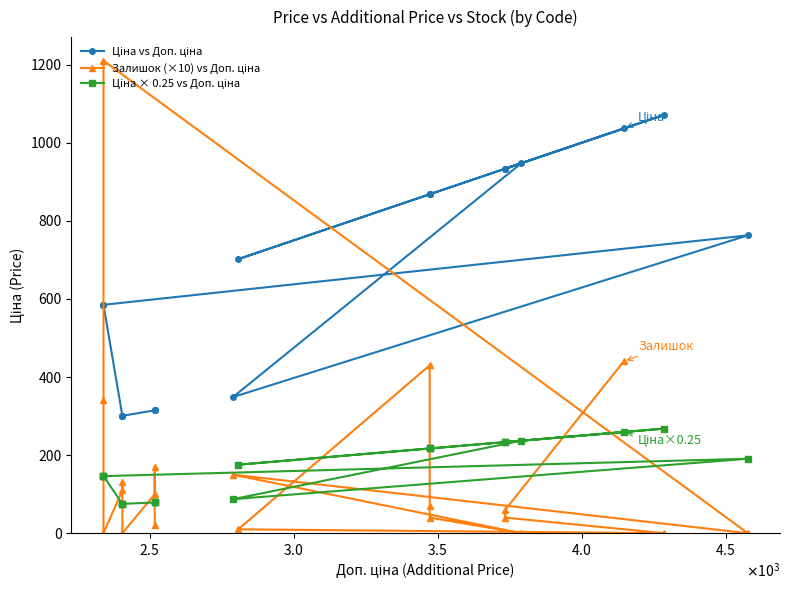

How many lines are shown in the chart?

3